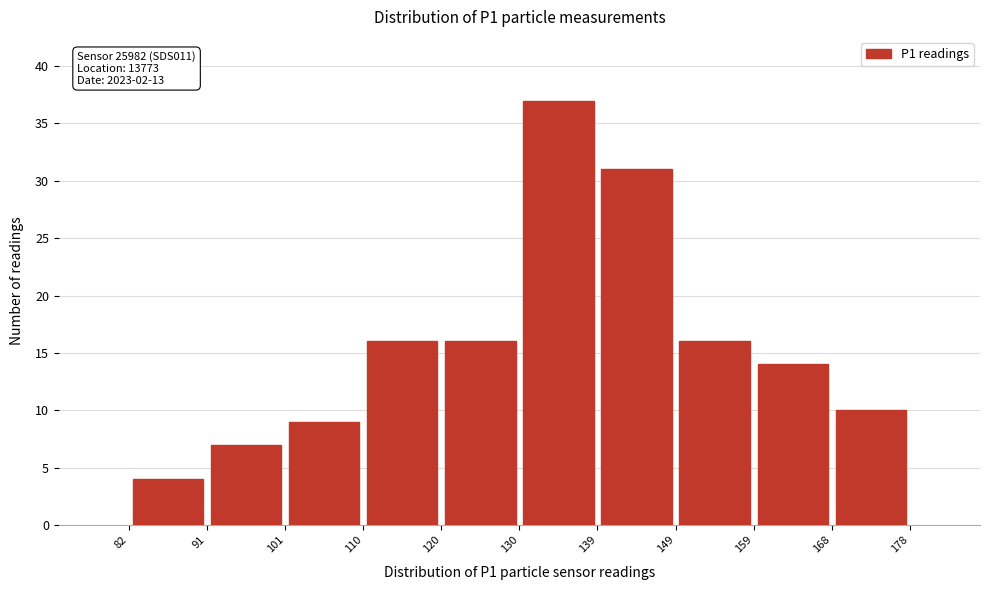

Which range on the x-axis has the tallest bar?

130 to 139